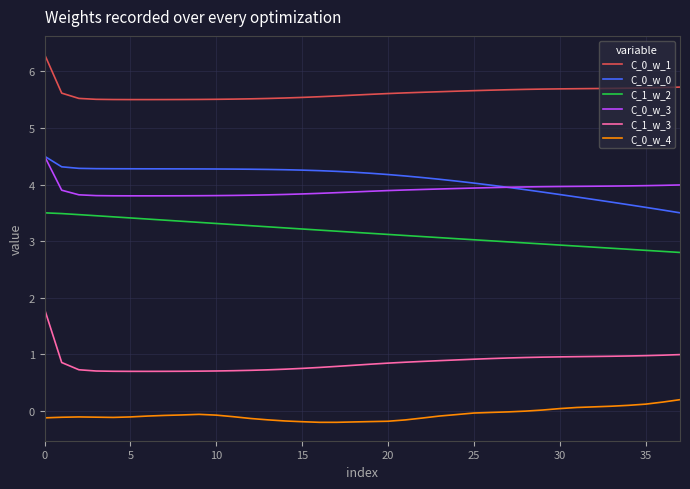

What is the maximum value for C_0_w_3?

4.5